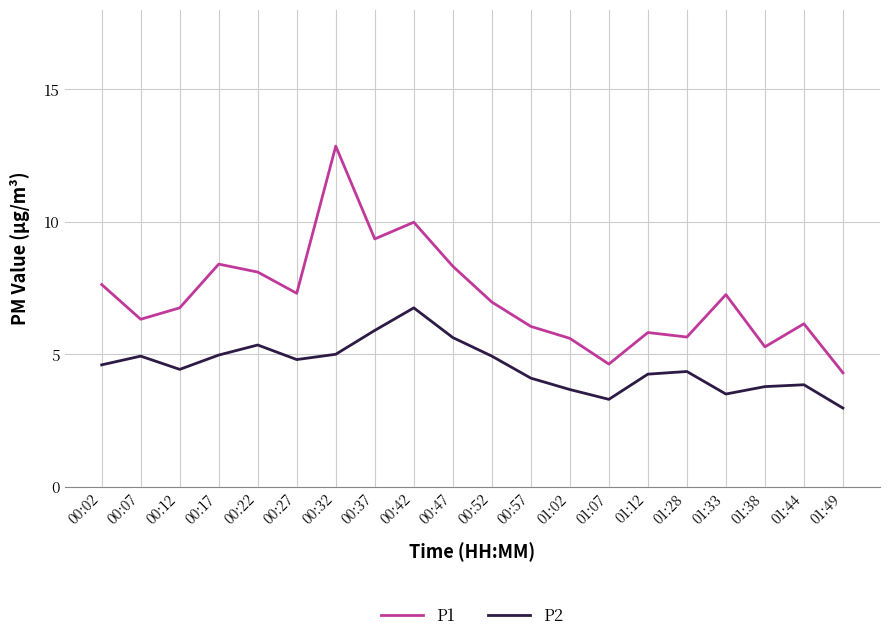

Which series has the largest range (max minus min)?

P1